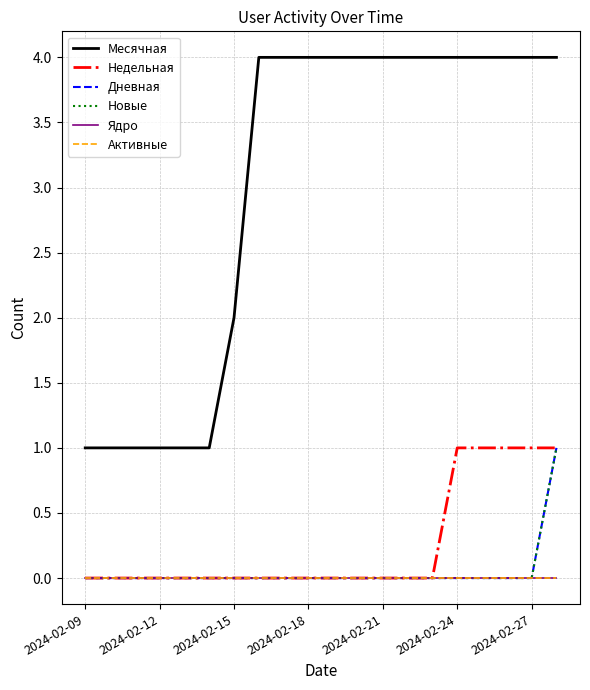

True or false: Недельная and Новые cross at least once.

False